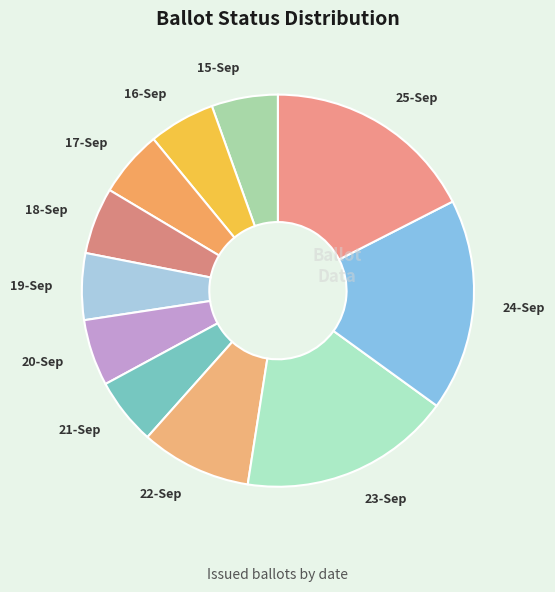

Is there a majority slice in this chart?

No